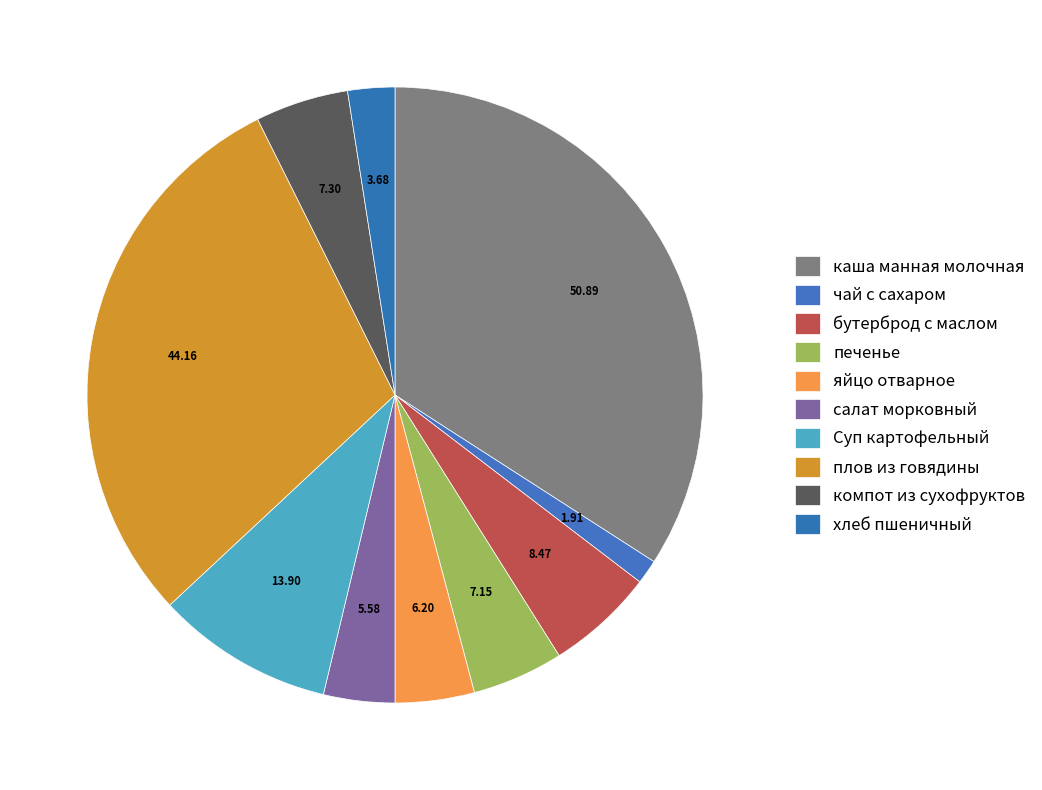

Which category has the smallest portion of the pie?

чай с сахаром